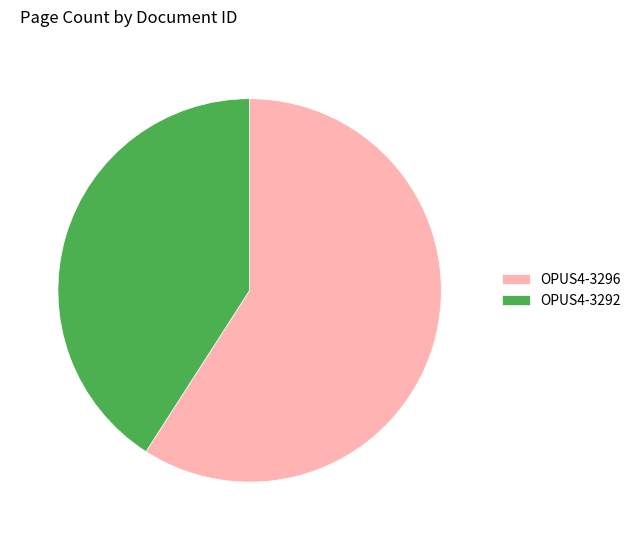

Between OPUS4-3296 and OPUS4-3292, which is larger?

OPUS4-3296